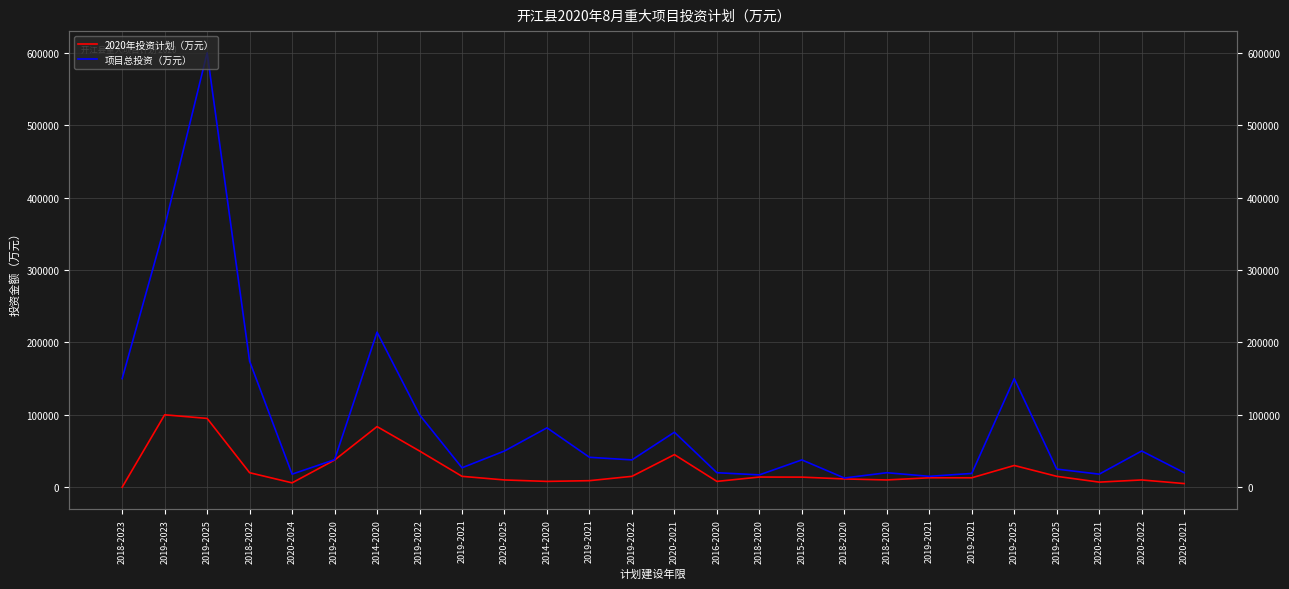

Which label corresponds to the largest value in the chart?

2019-2025